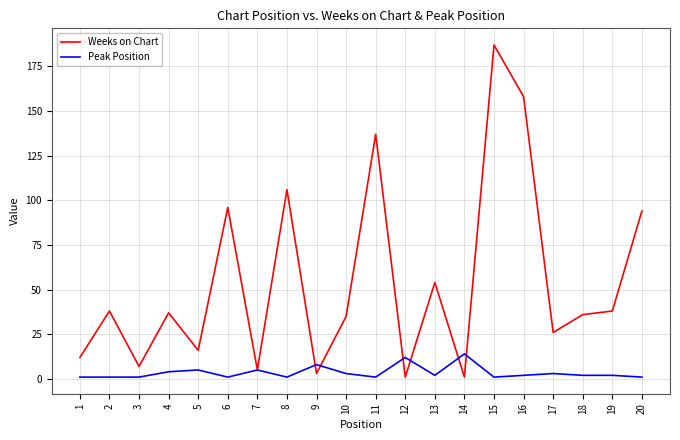

At which label is Weeks on Chart closest to 94?

20